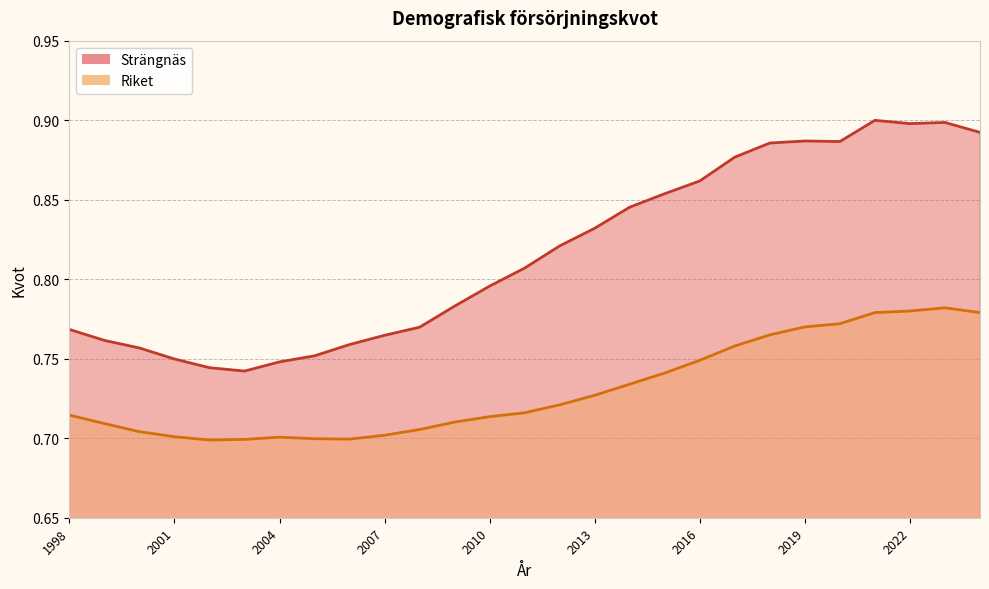

How many Riket values are between 0 and 1?

27